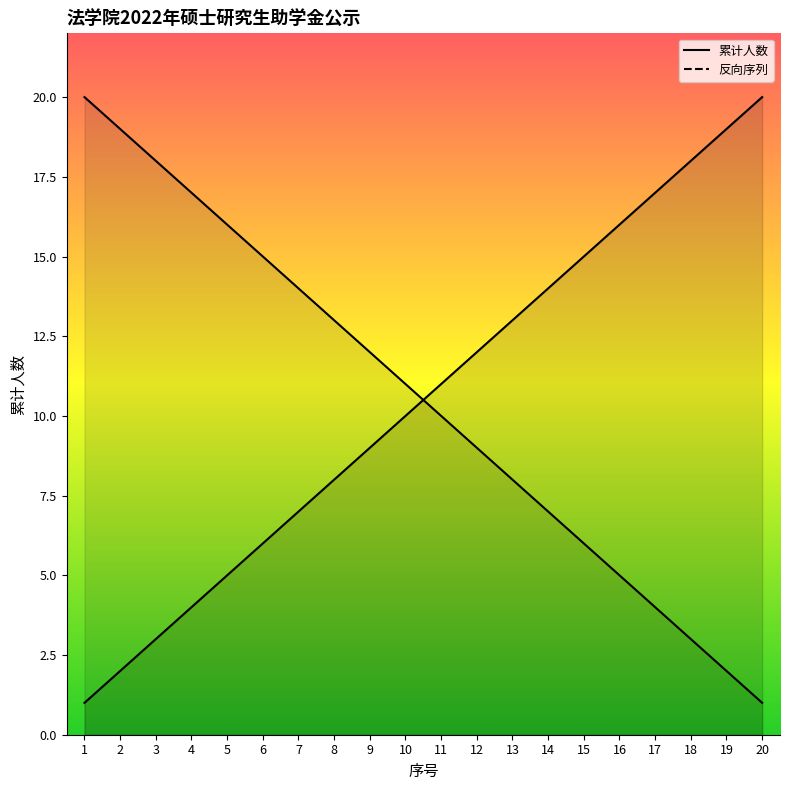

True or false: 反向序列_line has more than 1 points higher than both neighbors.

False